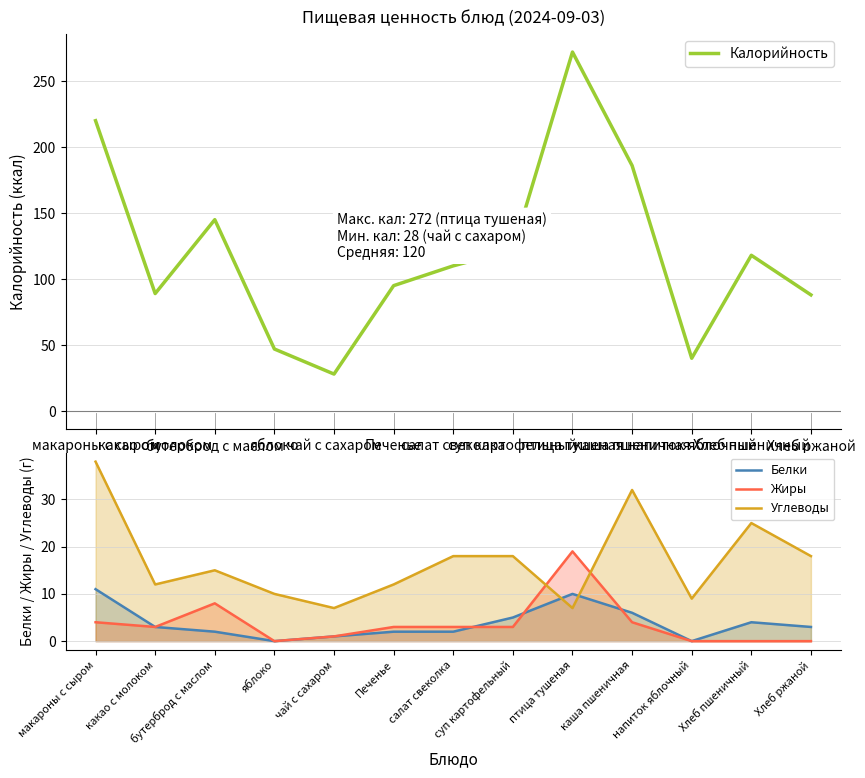

Where does the Углеводы series first go above 15?

макароны с сыром